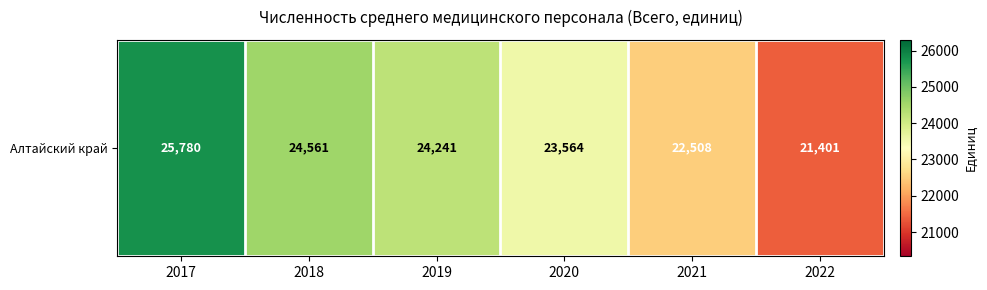

Reading left to right, transcribe all the data shown in this chart.

2017=25780	2018=24561	2019=24241	2020=23564	2021=22508	2022=21401